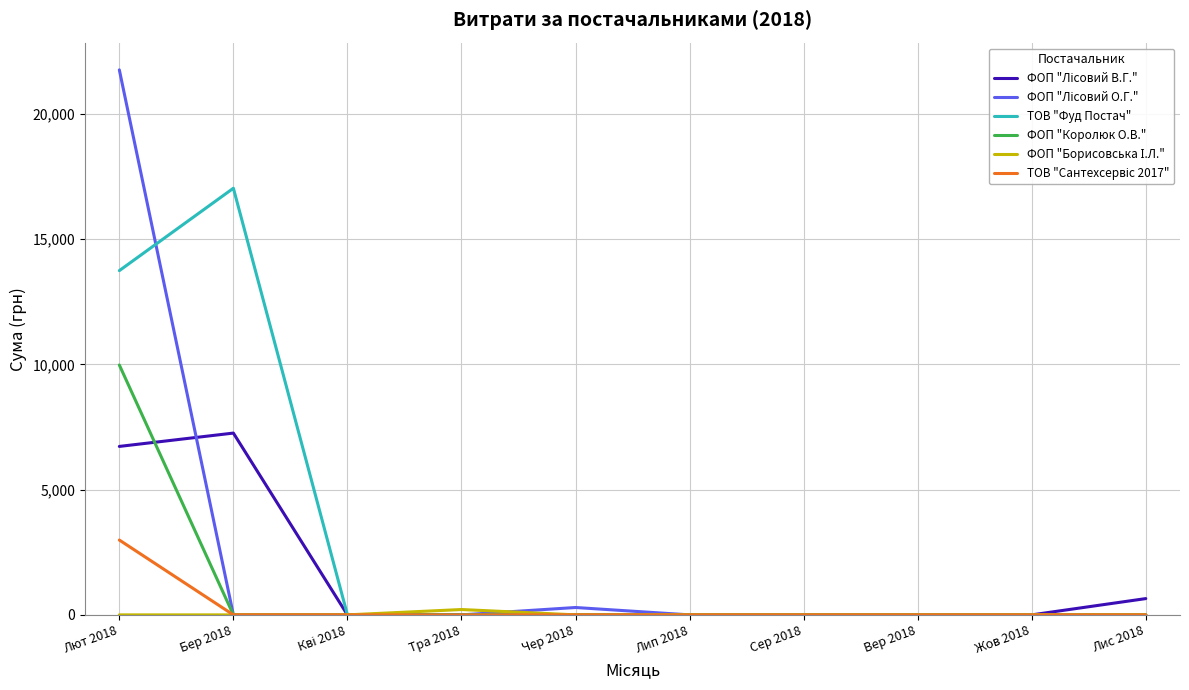

At which category is the sum across all series the highest?

Лют 2018